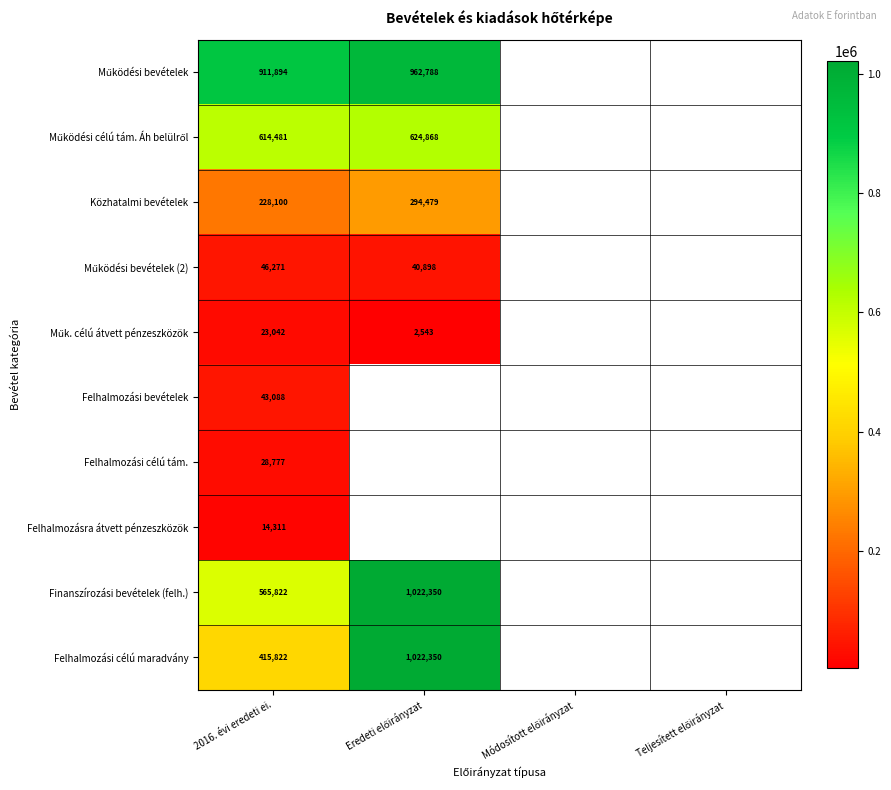

Is it true that Felhalmozásra átvett pénzeszközök equals 7518 at 2016. évi eredeti ei.?

False